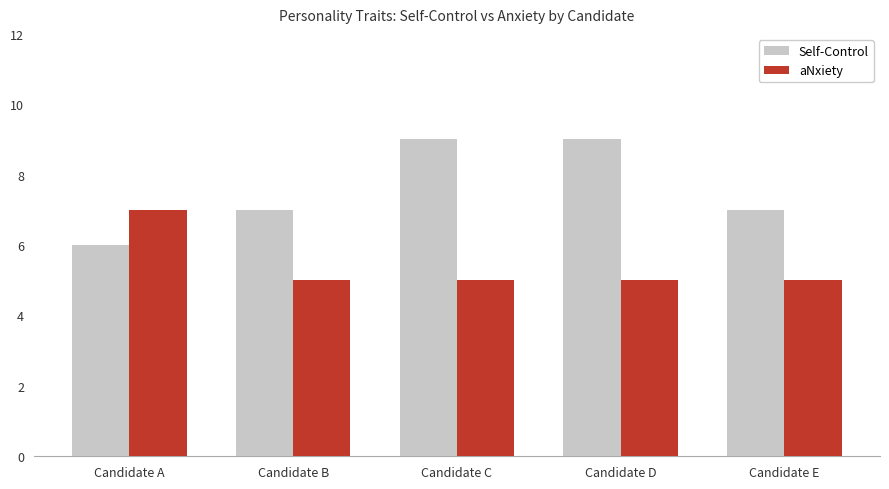

Rank the series at Candidate B from highest to lowest value.

Self-Control, aNxiety